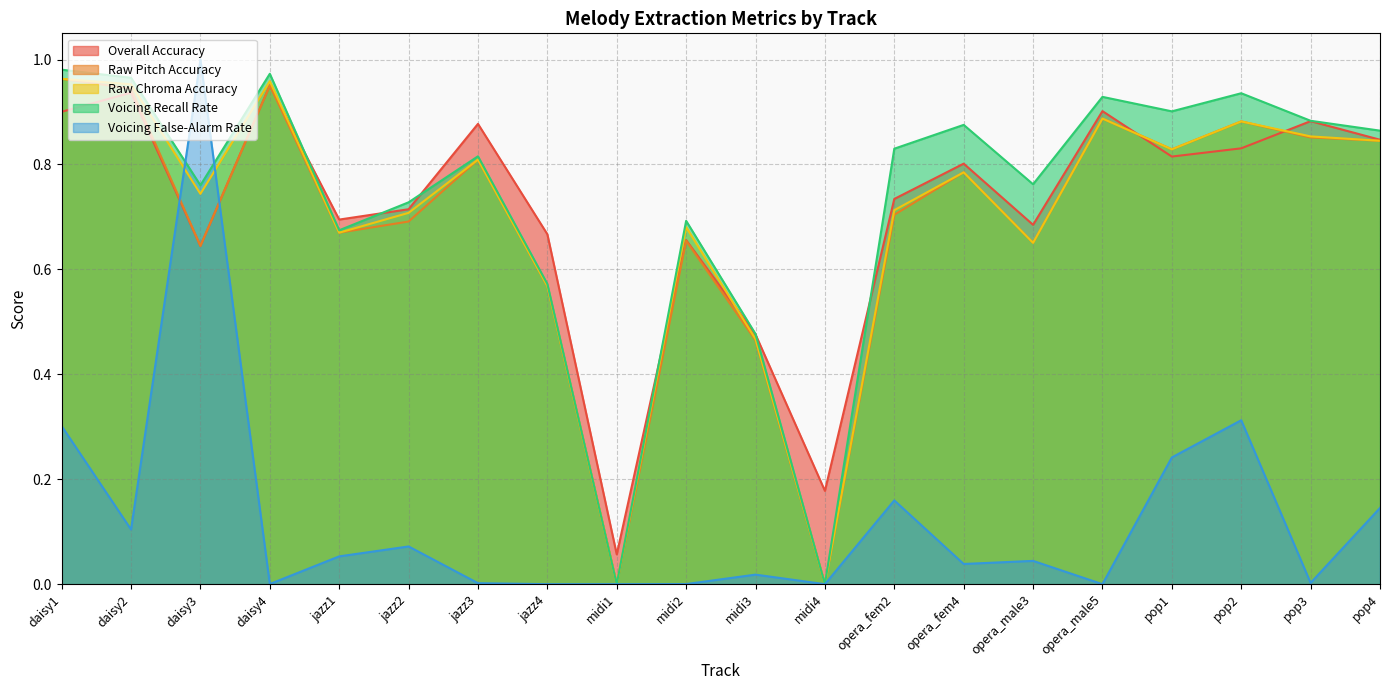

Is it true that Raw Pitch Accuracy equals 1.2 at jazz1?

False